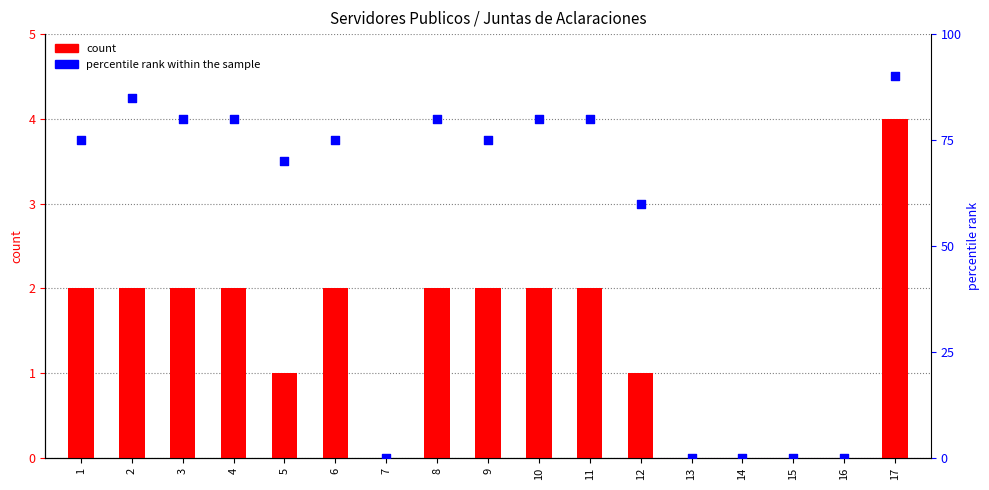

Which series contains the highest Y value?

percentile rank within the sample